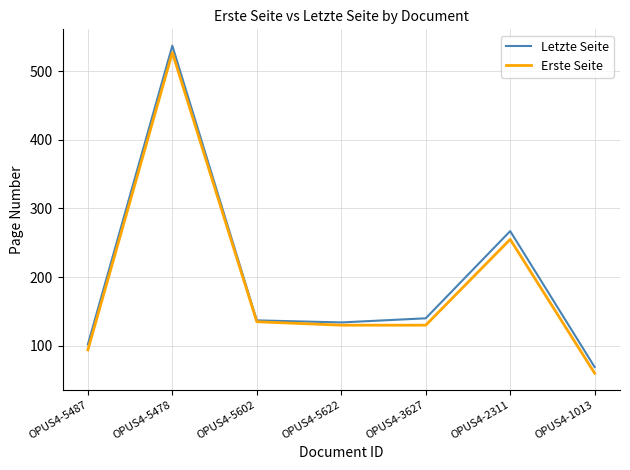

Reading left to right, transcribe all the data shown in this chart.

Letzte Seite: 102	537	137	134	140	267	69
Erste Seite: 94	527	135	130	130	255	60